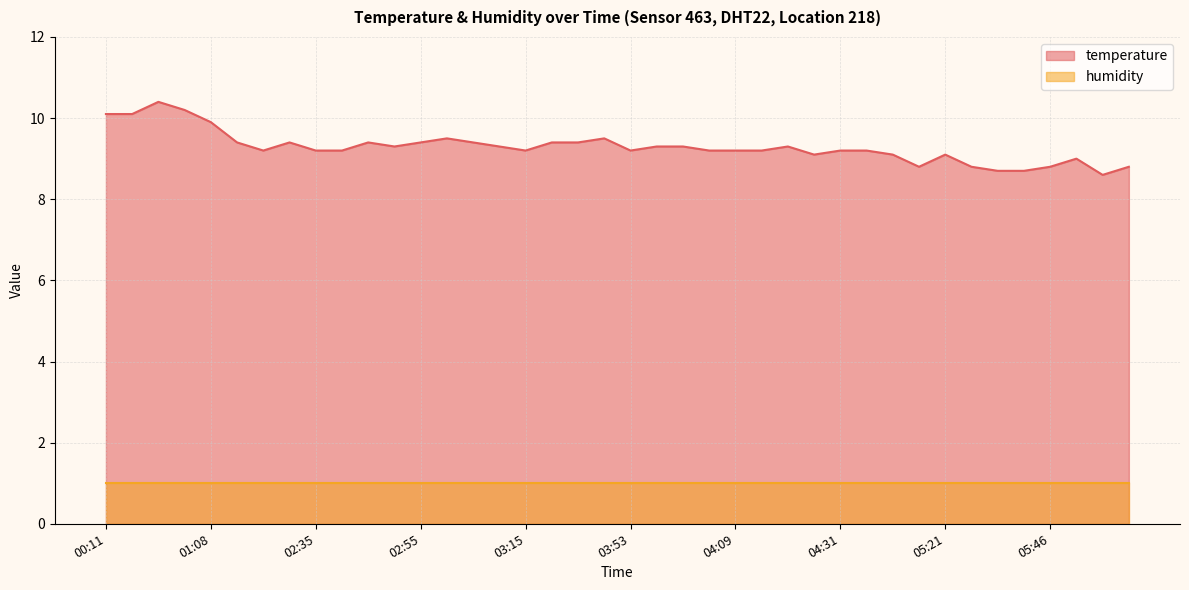

How many data points are less than 9?

7